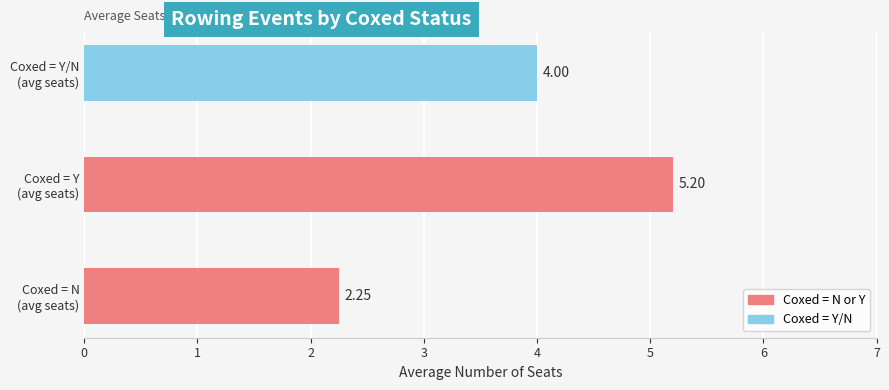

How many data points are less than 4?

1